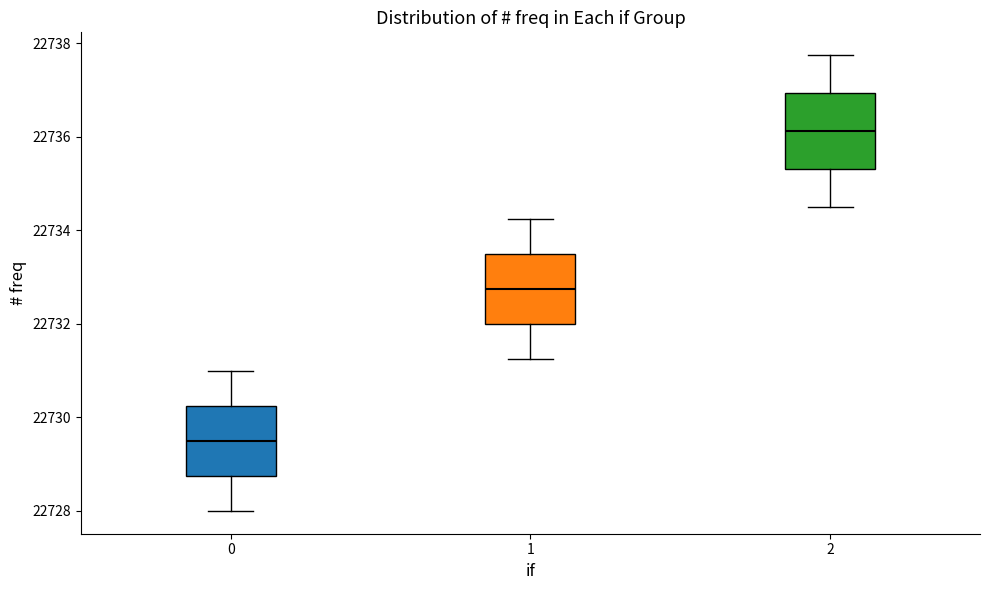

Which box has the lowest median line?

0